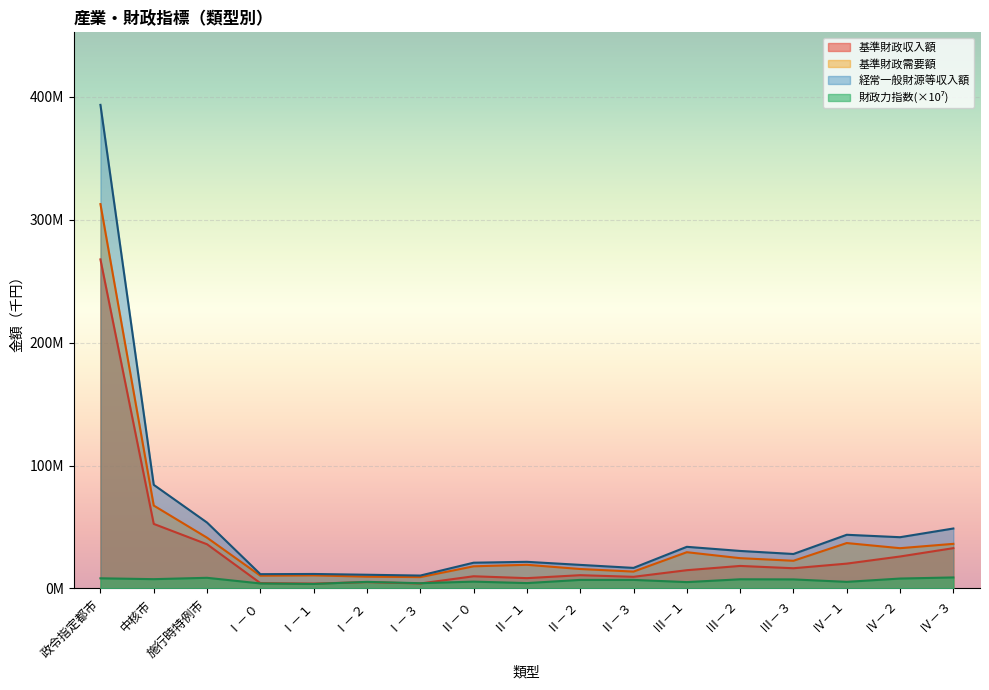

What is the difference between the maximum and minimum values in the 財政力指数 series?

5300000.0